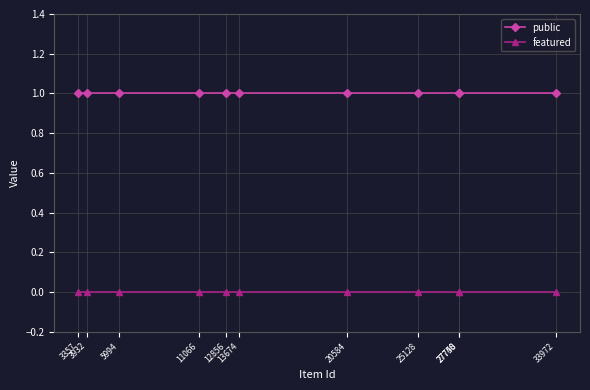

What is the value of the public point at the 8th from the left?

1